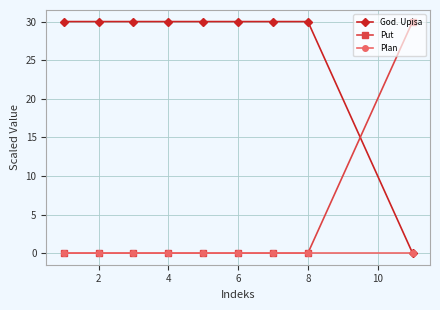

How many intersections are there between God. Upisa and Put?

1